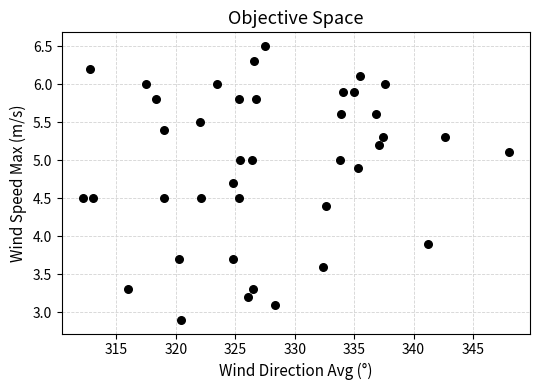

What Y value in the scatter plot is closest to 4?

3.9